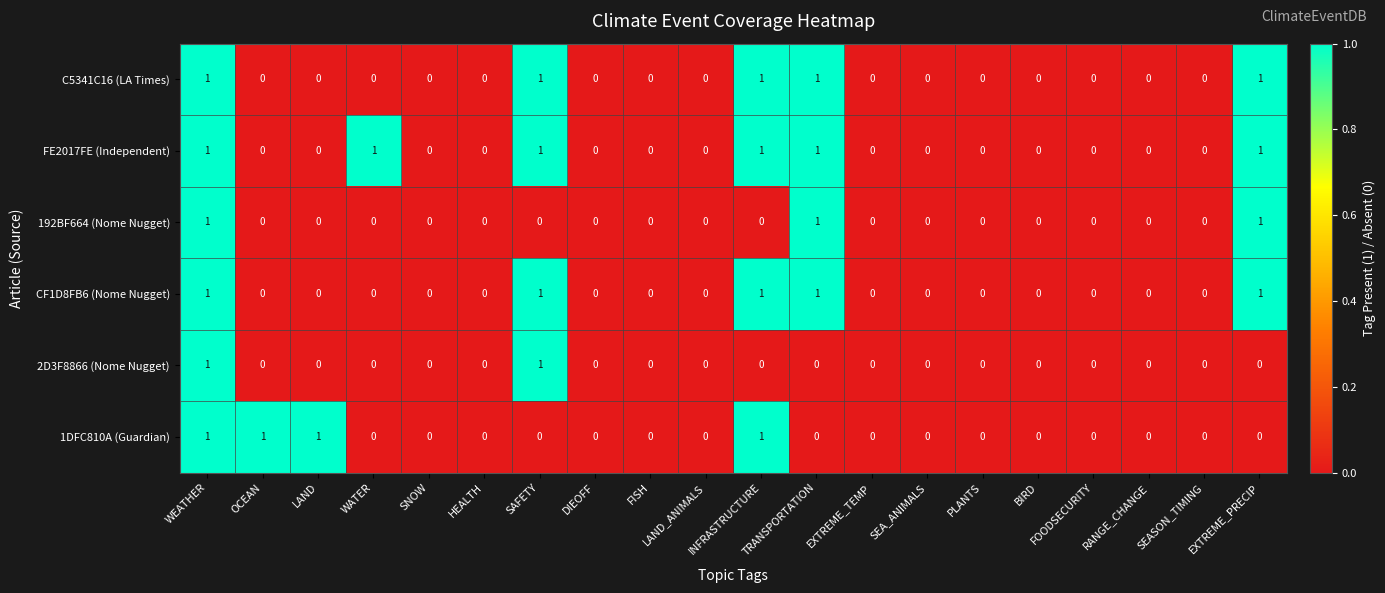

The value of C5341C16 (LA Times) at INFRASTRUCTURE is 1. True or false?

True